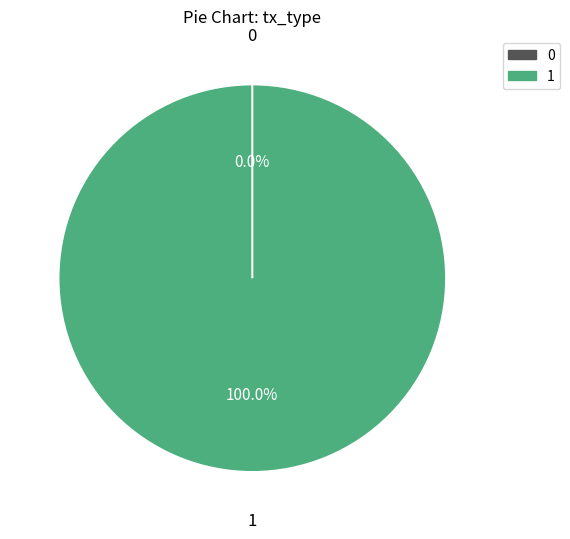

Count the number of slices in the pie.

2